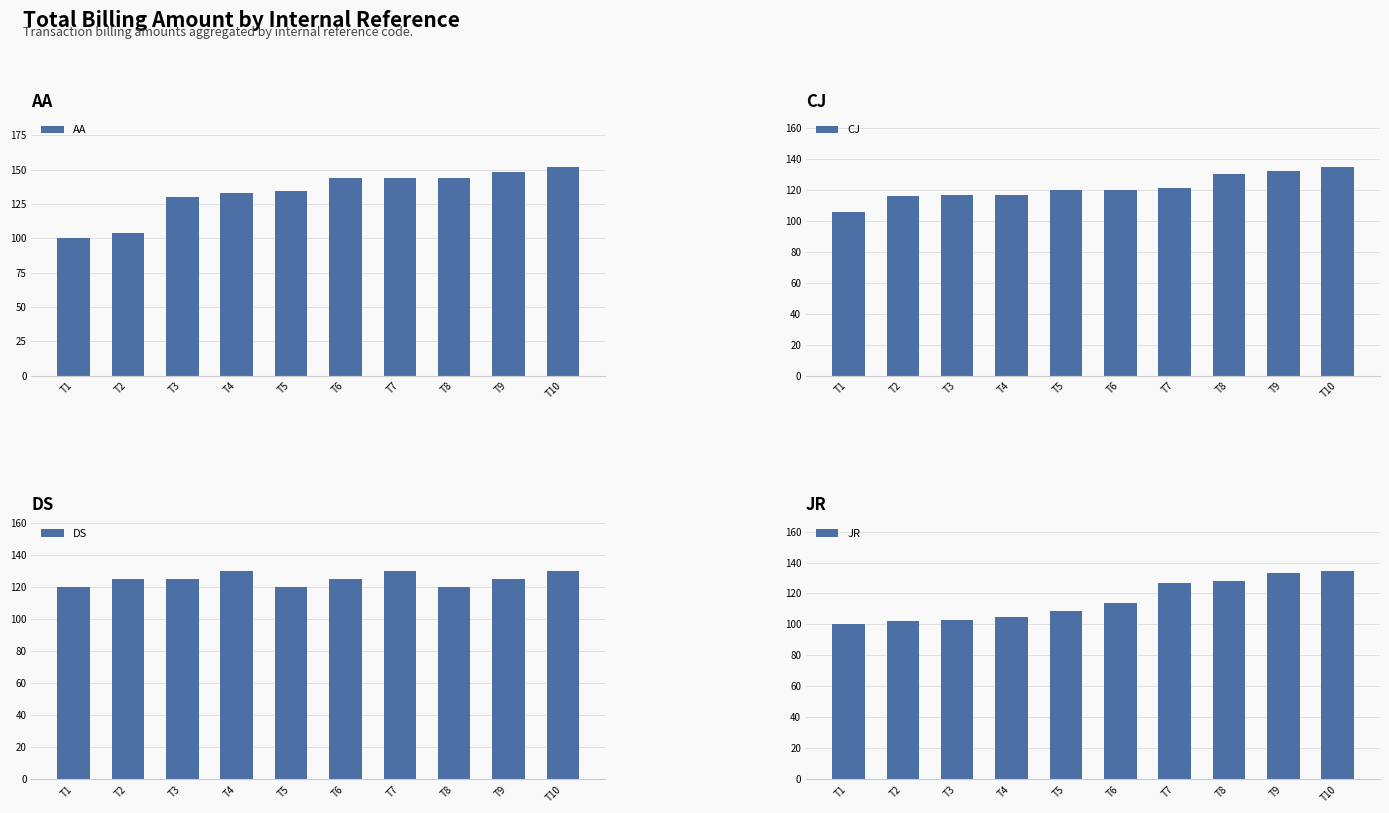

List the series in order of their overall mean, lowest first.

JR, CJ, DS, AA